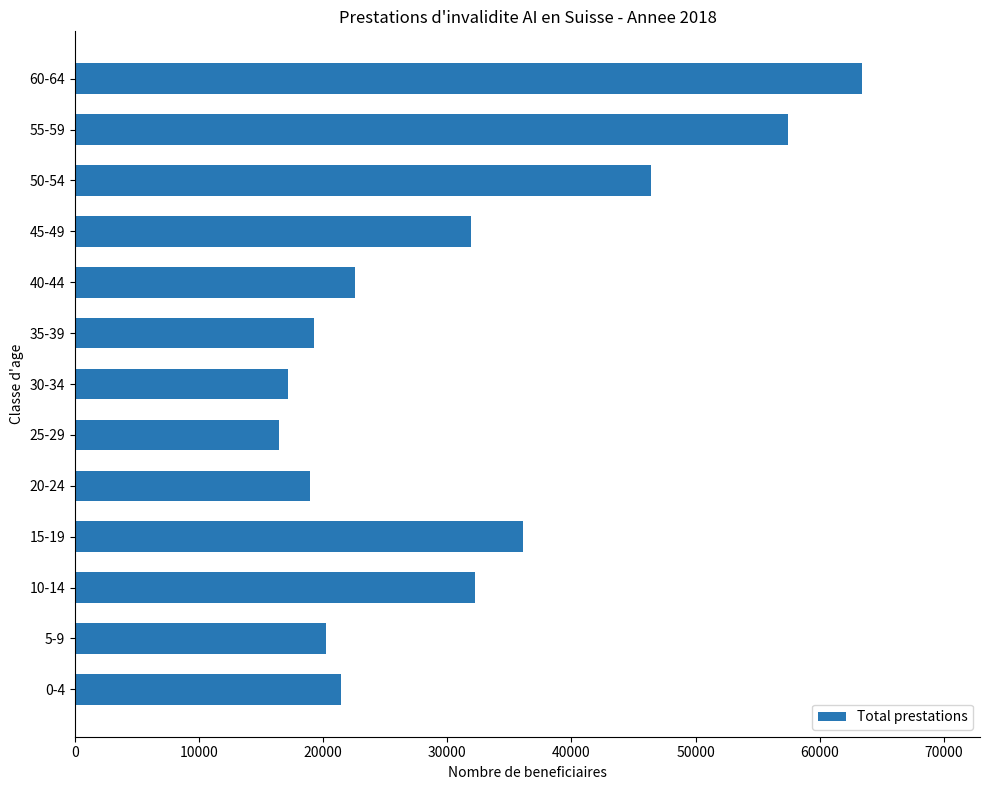

Where is the data nearest to the value 39905?

15-19